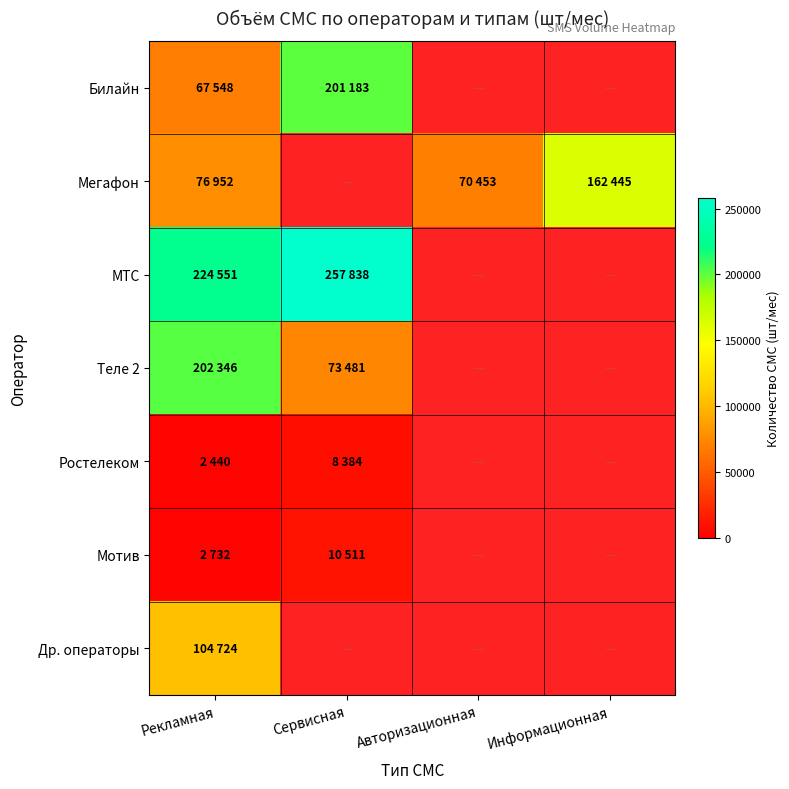

Which category has the lowest value in the Др. операторы series?

Рекламная